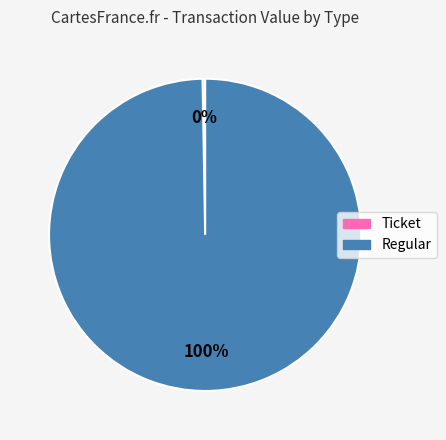

To the nearest percent, what is the average slice percentage?

50%